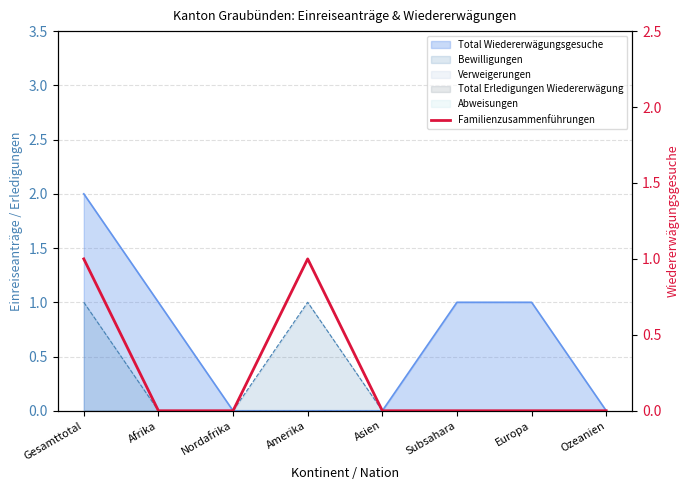

What is the difference between the values at Amerika and Subsahara?

1